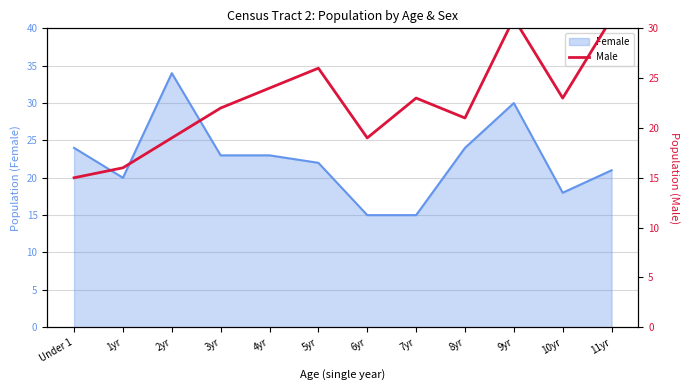

Which category has the highest value in the Female series?

2yr